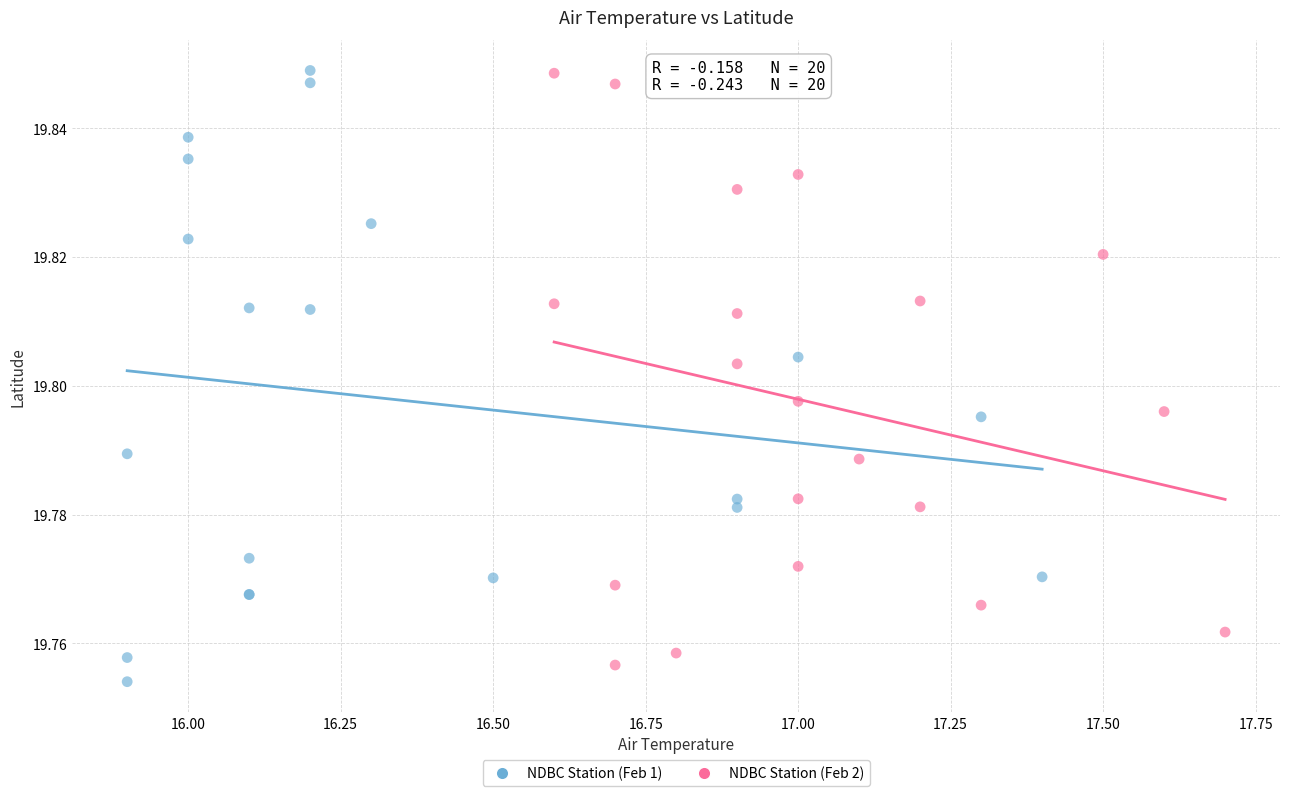

Which series reaches the minimum Y coordinate?

NDBC Station (Feb 1)